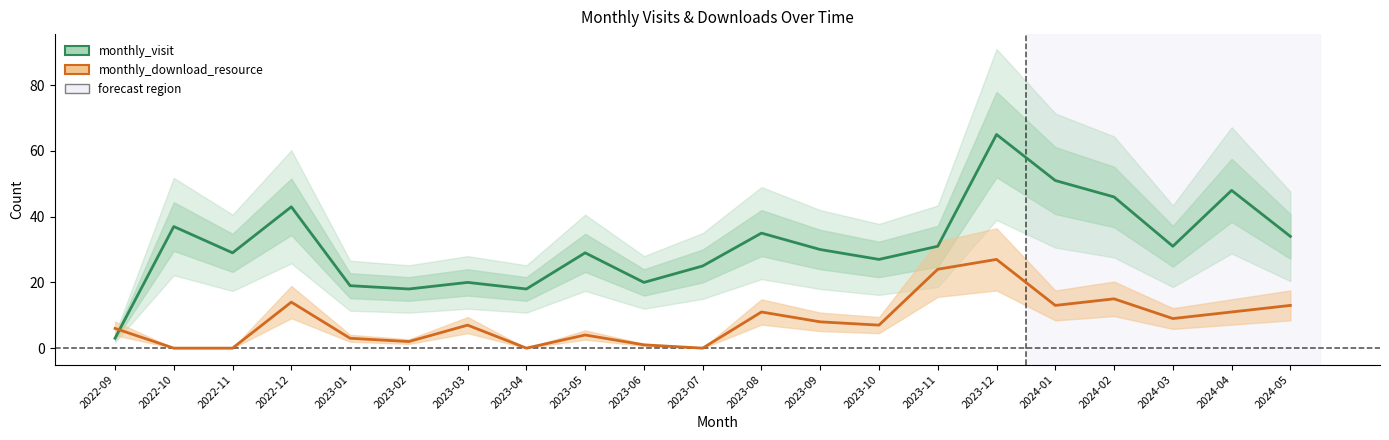

Reading right to left, extract all data points from this chart.

monthly_visit: 34	48	31	46	51	65	31	27	30	35	25	20	29	18	20	18	19	43	29	37	3
monthly_download_resource: 13	11	9	15	13	27	24	7	8	11	0	1	4	0	7	2	3	14	0	0	6